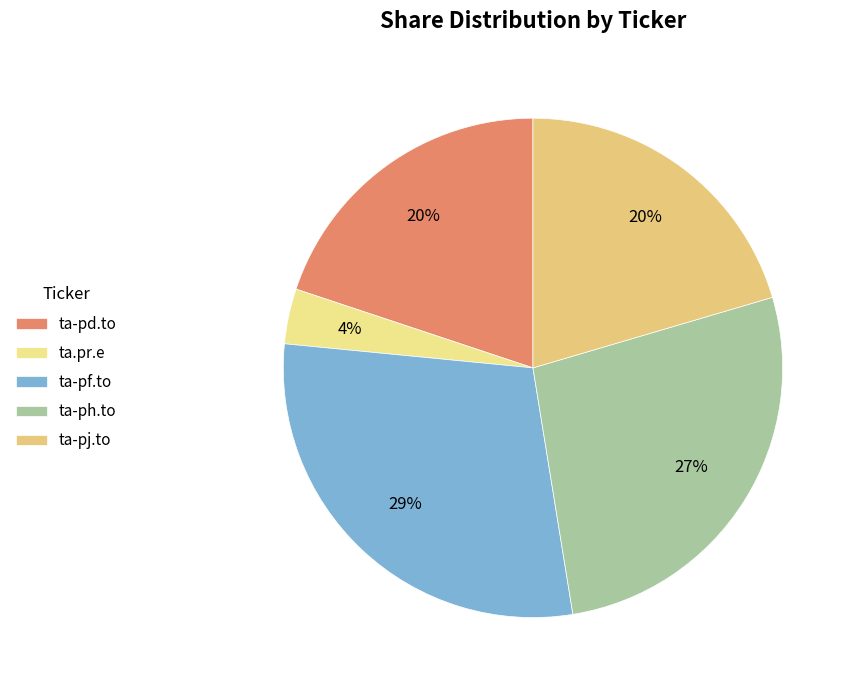

The ta.pr.e slice represents 4% of the pie. True or false?

True